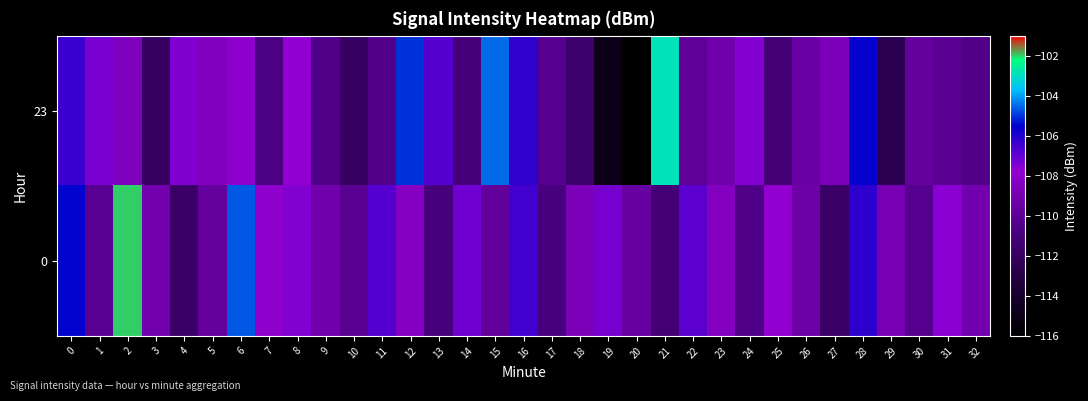

Reading left to right, list all the values displayed in this chart.

23: 0=-106.4	1=-107.3	2=-108.6	3=-112.1	4=-107.5	5=-108.5	6=-108.0	7=-110.7	8=-107.8	9=-110.5	10=-111.9	11=-110.4	12=-105.0	13=-106.8	14=-111.1	15=-104.5	16=-106.2	17=-110.2	18=-111.7	19=-115.0	20=-116.0	21=-102.9	22=-109.9	23=-109.2	24=-107.5	25=-111.3	26=-109.5	27=-108.7	28=-105.6	29=-112.6	30=-109.7	31=-110.1	32=-110.6
0: 0=-105.5	1=-110.2	2=-102.0	3=-109.1	4=-111.7	5=-109.7	6=-104.7	7=-108.0	8=-107.5	9=-109.2	10=-110.1	11=-106.8	12=-108.3	13=-111.0	14=-107.2	15=-109.8	16=-106.5	17=-110.9	18=-108.7	19=-107.3	20=-109.6	21=-111.2	22=-106.9	23=-108.4	24=-110.5	25=-107.8	26=-109.3	27=-111.7	28=-106.2	29=-108.9	30=-110.3	31=-107.6	32=-109.1